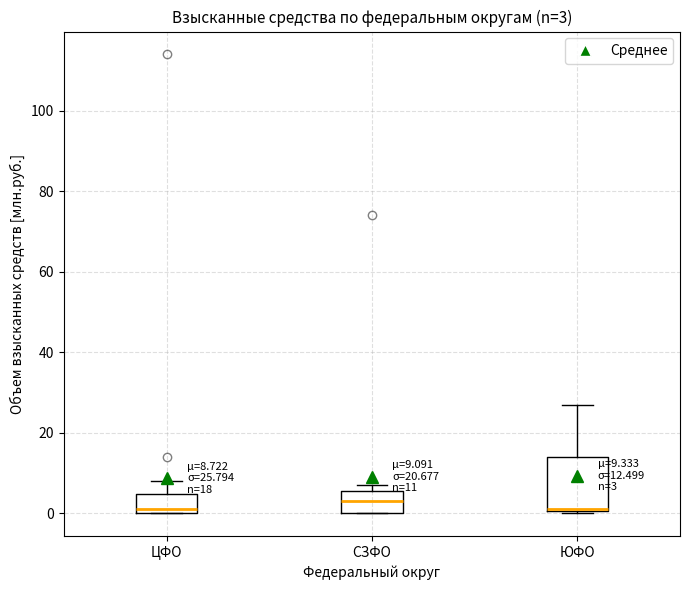

Comparing the boxes themselves (not the whiskers), which one is the tallest?

ЮФО